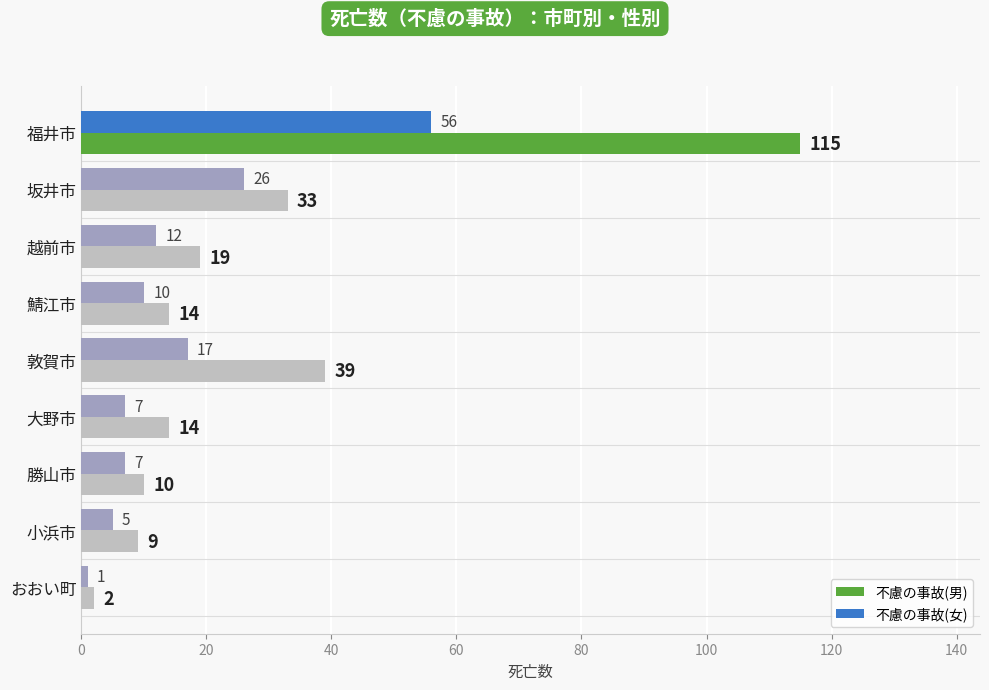

List the series in order of their peak value, lowest first.

不慮の事故(女), 不慮の事故(男)